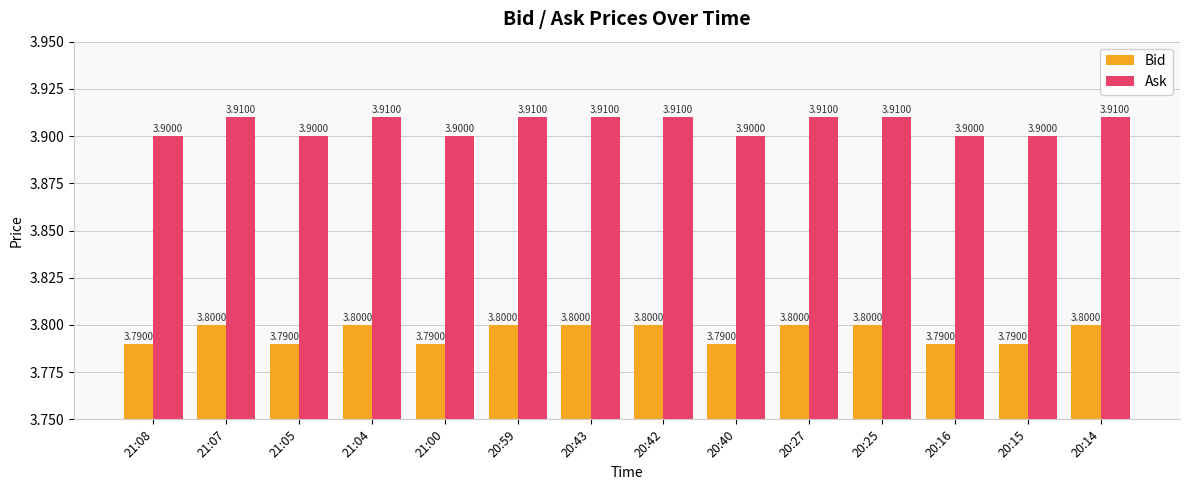

Rank the series at 21:00 from highest to lowest value.

Ask, Bid